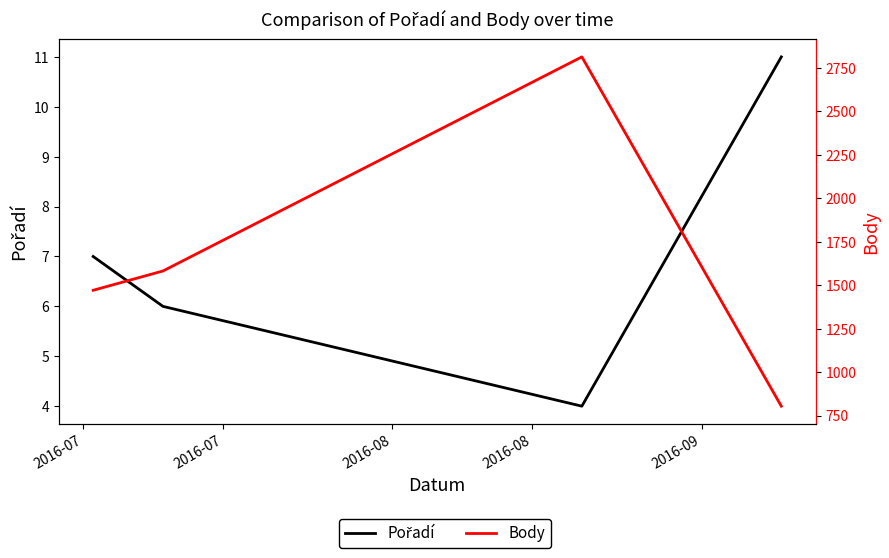

Where does the Body series first go above 1582?

2016-08